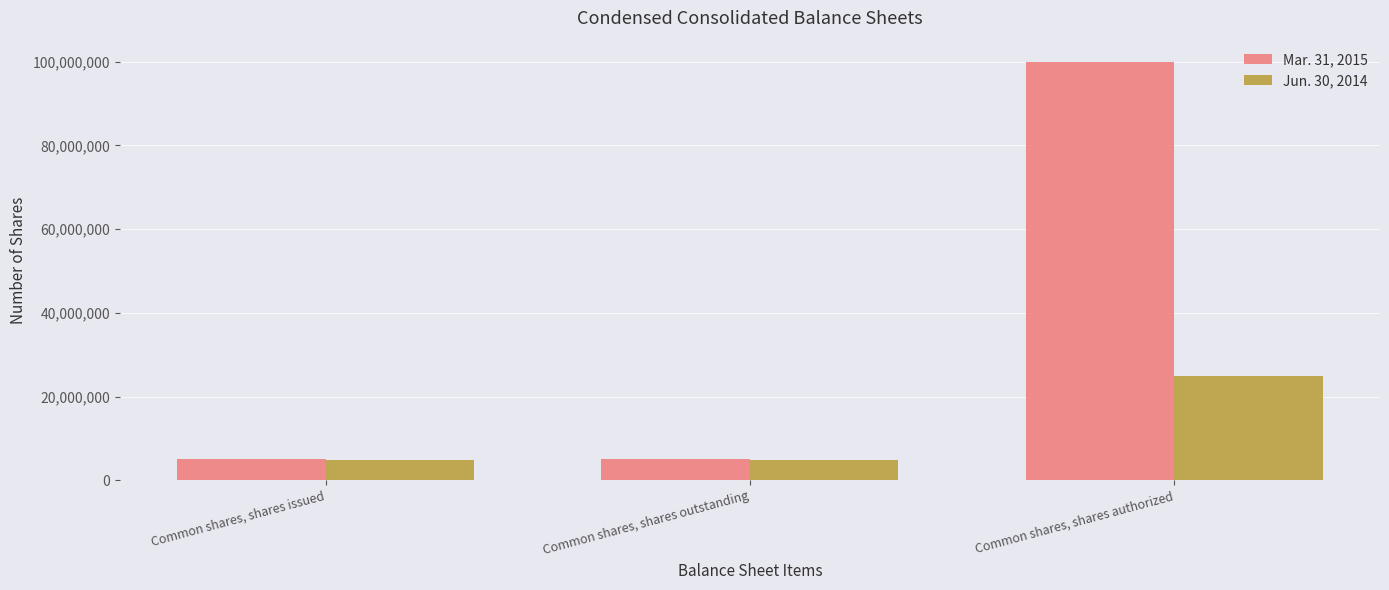

Count the Jun. 30, 2014 values in the range 4717336 to 25000000.

3